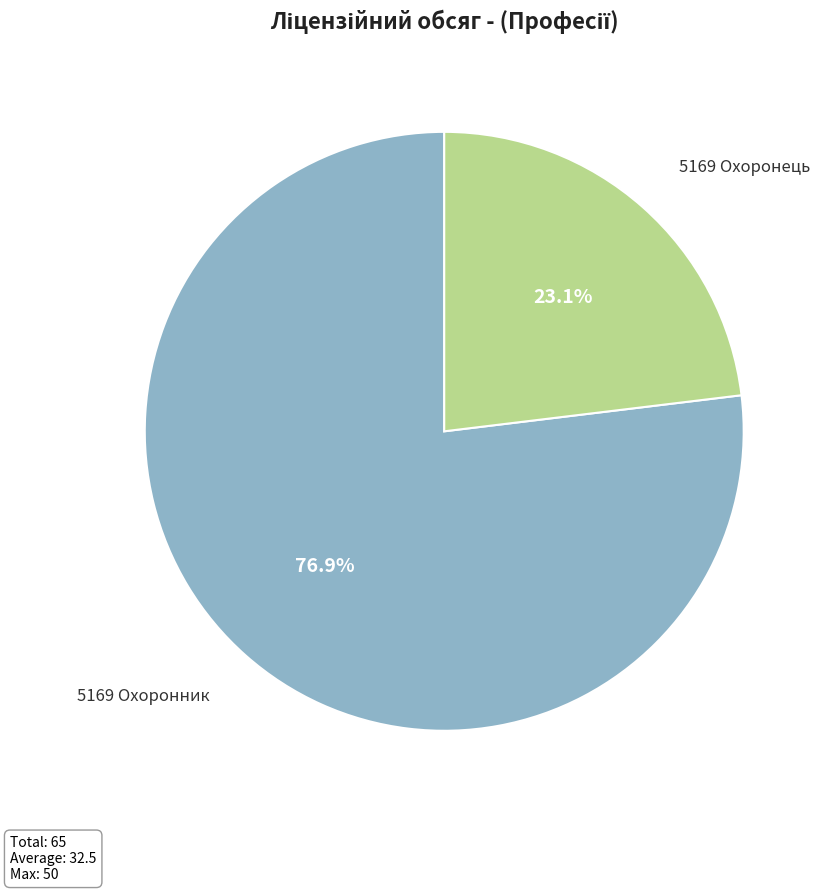

Rank the categories by value from lowest to highest.

5169 Охоронець, 5169 Охоронник